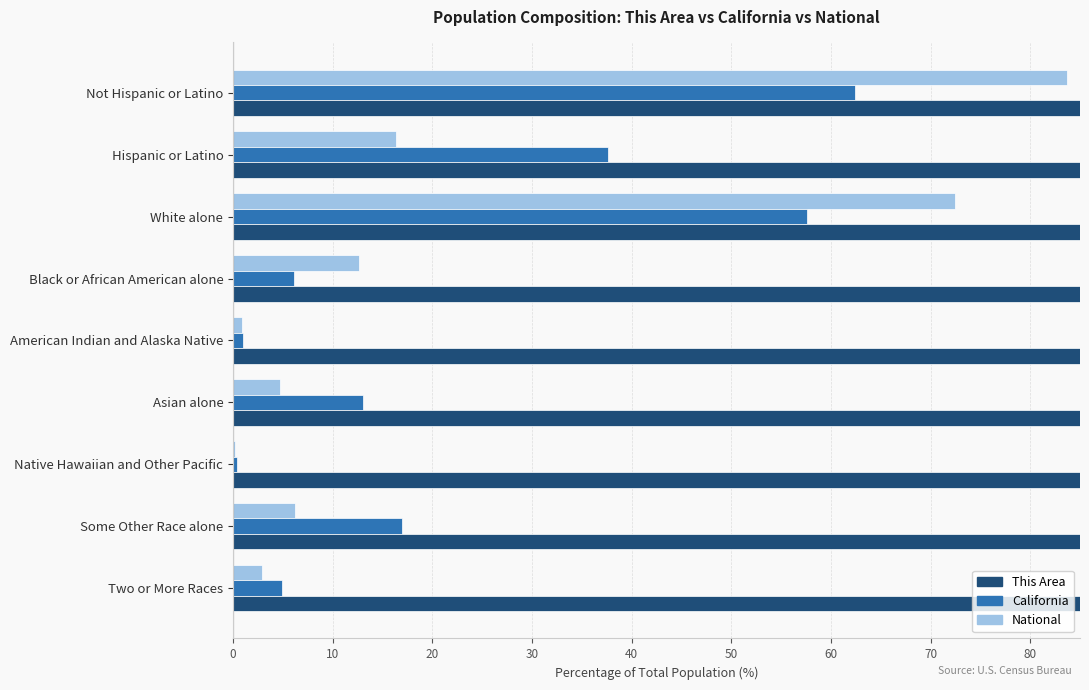

The National series shows 6.0 at Hispanic or Latino. True or false?

False